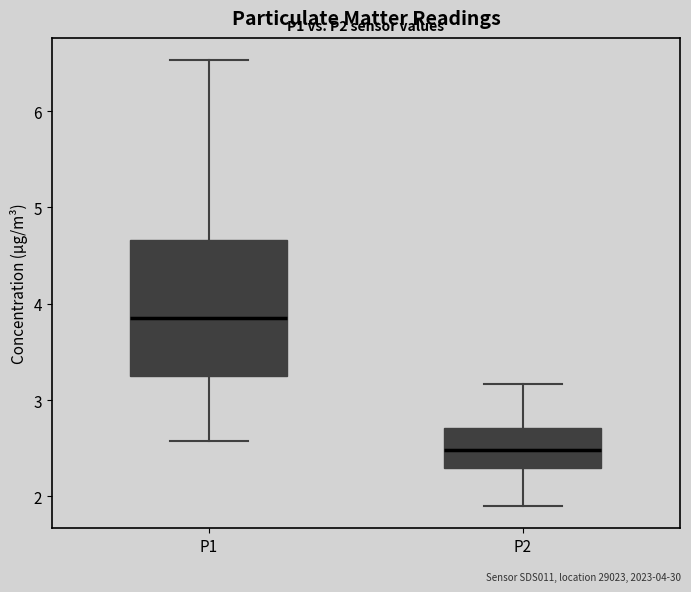

Reading left to right, read every box against the y-axis: the position of its median line, the range the box covers, and the ends of its whiskers. The values are not printed on the chart, so give them approximately, as read against the axis.

P1: median 3.9, box 3.3 to 4.7, whiskers 2.6 to 6.5
P2: median 2.5, box 2.3 to 2.7, whiskers 1.9 to 3.2